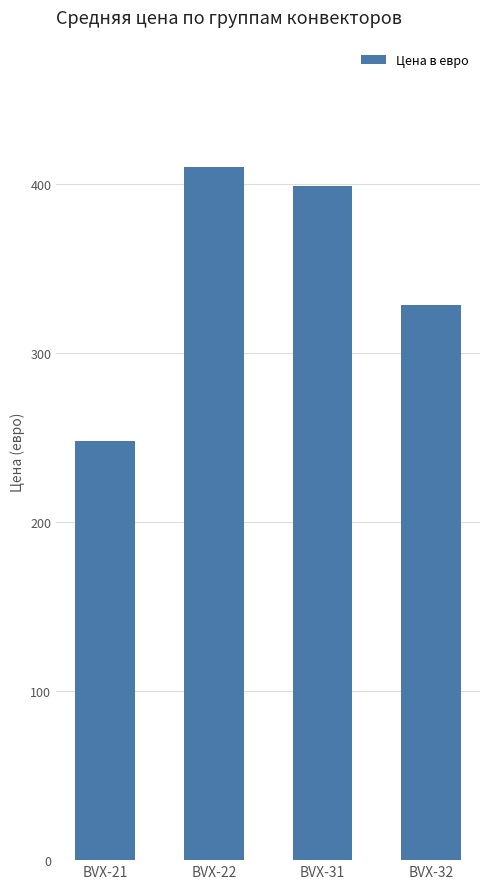

List the labels in order of value, largest first.

BVX-22, BVX-31, BVX-32, BVX-21